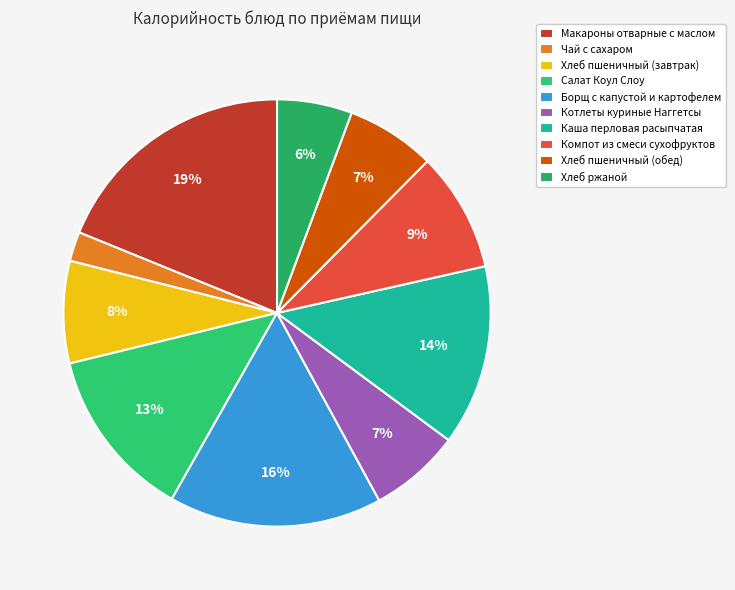

Rank the categories by value from highest to lowest.

Макароны отварные с маслом, Борщ с капустой и картофелем, Каша перловая расыпчатая, Салат Коул Слоу, Компот из смеси сухофруктов, Хлеб пшеничный (завтрак), Котлеты куриные Наггетсы, Хлеб пшеничный (обед), Хлеб ржаной, Чай с сахаром